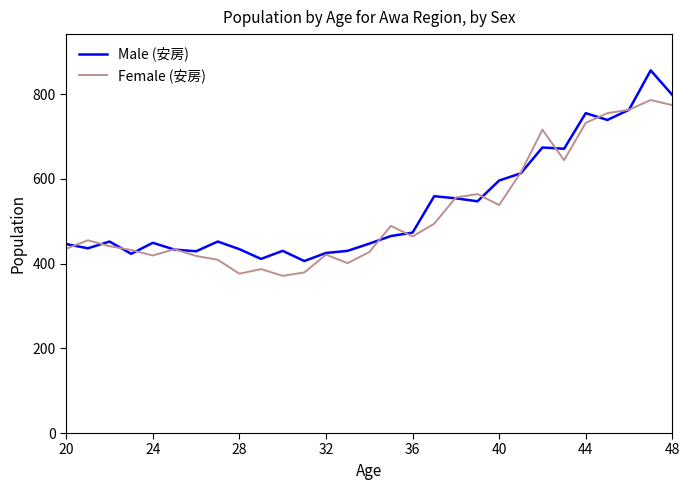

What is the maximum value shown in the chart?

856